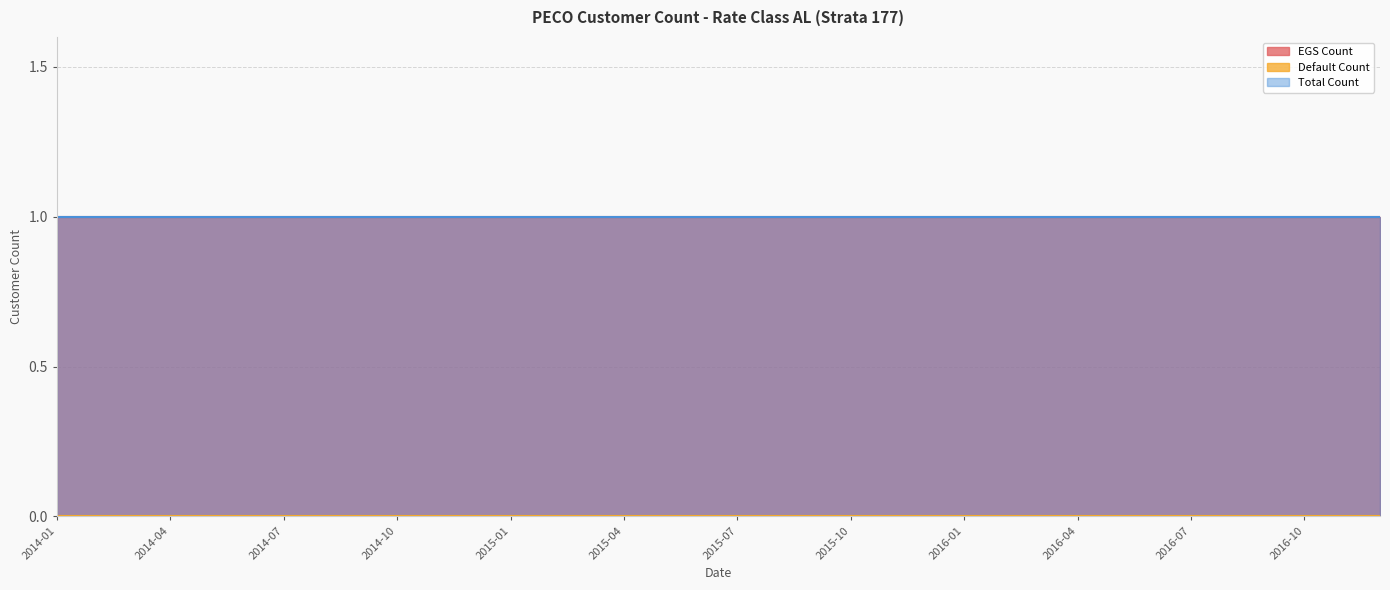

What position from the left is 2016-07?

31